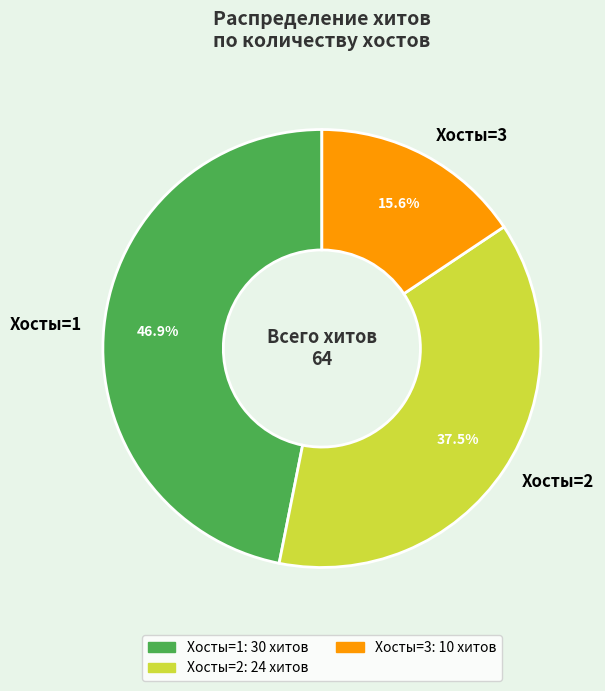

Do Хосты=3 and Хосты=1 together represent more than half of the pie?

Yes